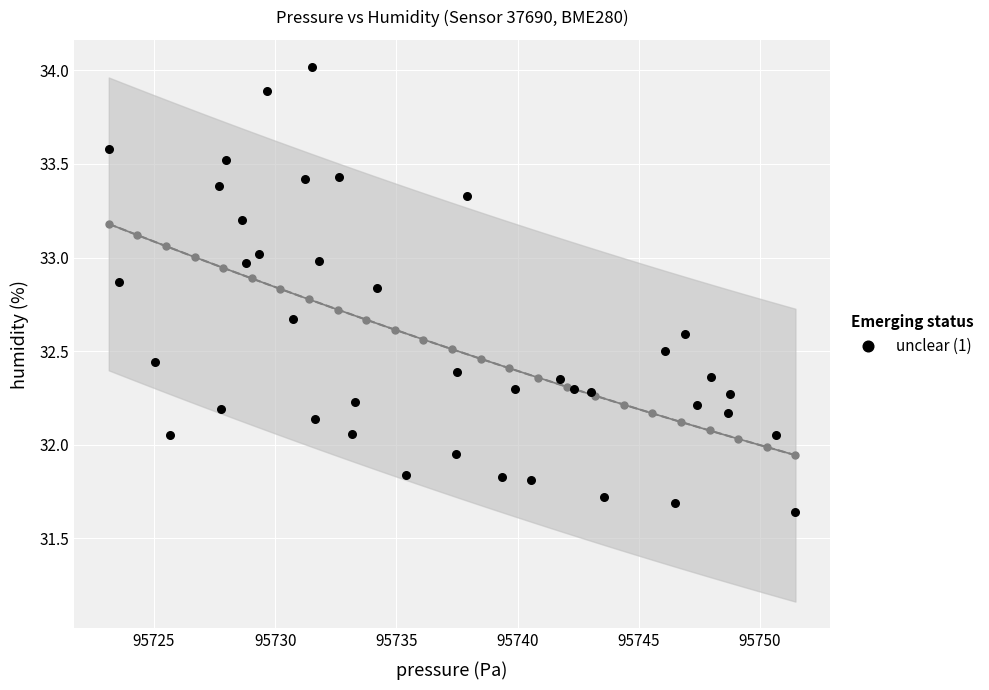

What is the range of X values (max minus min)?

28.3